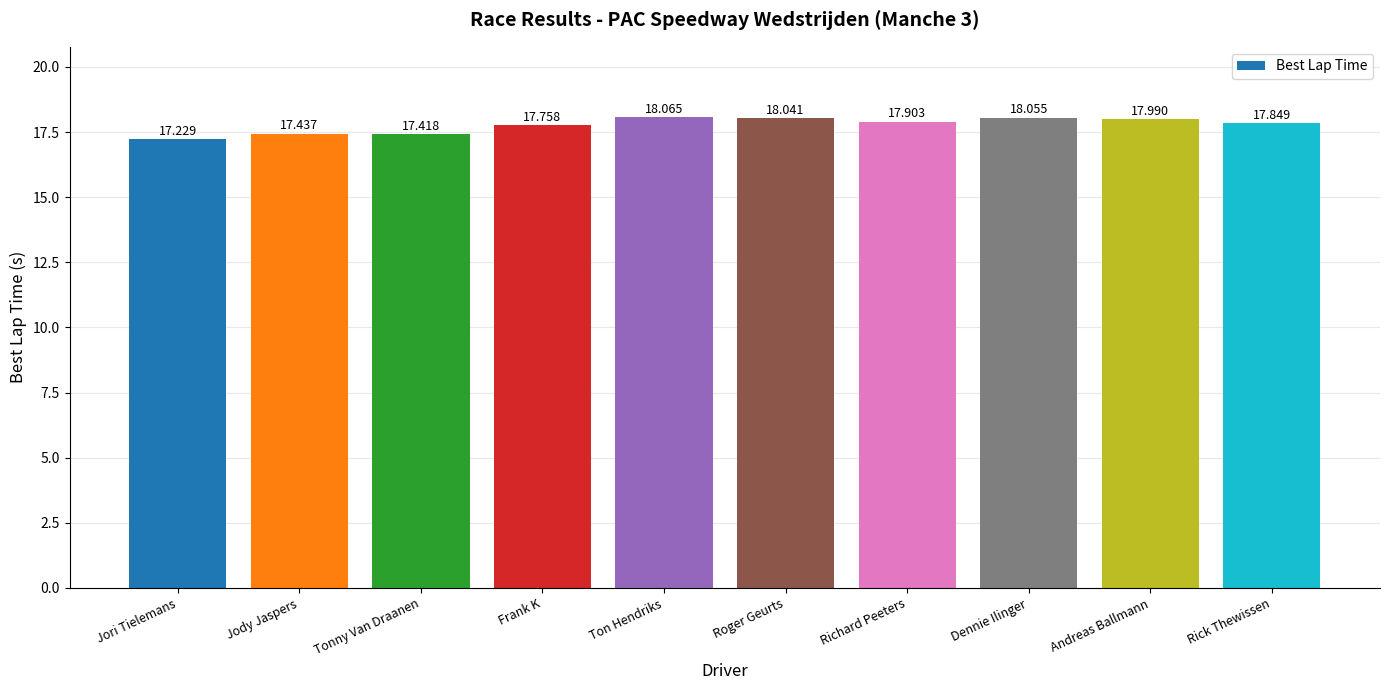

What position from the right is Richard Peeters?

4